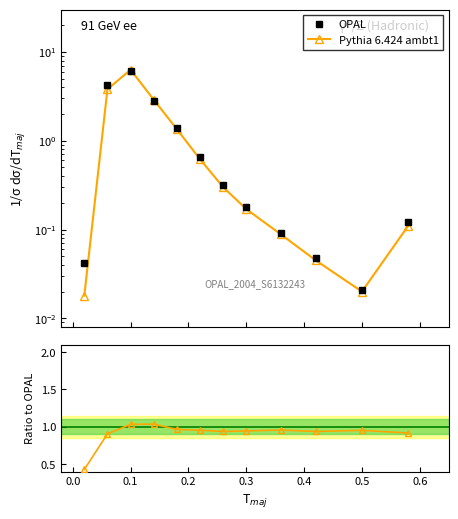

Does the chart have visible grid lines?

No